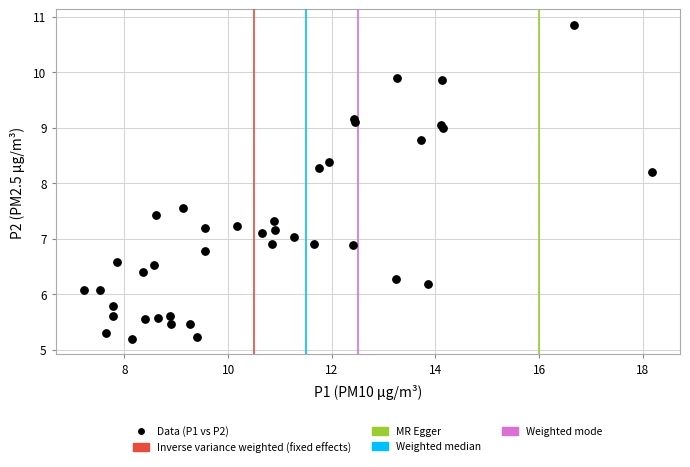

What Y value in the scatter plot is closest to 8?

8.2